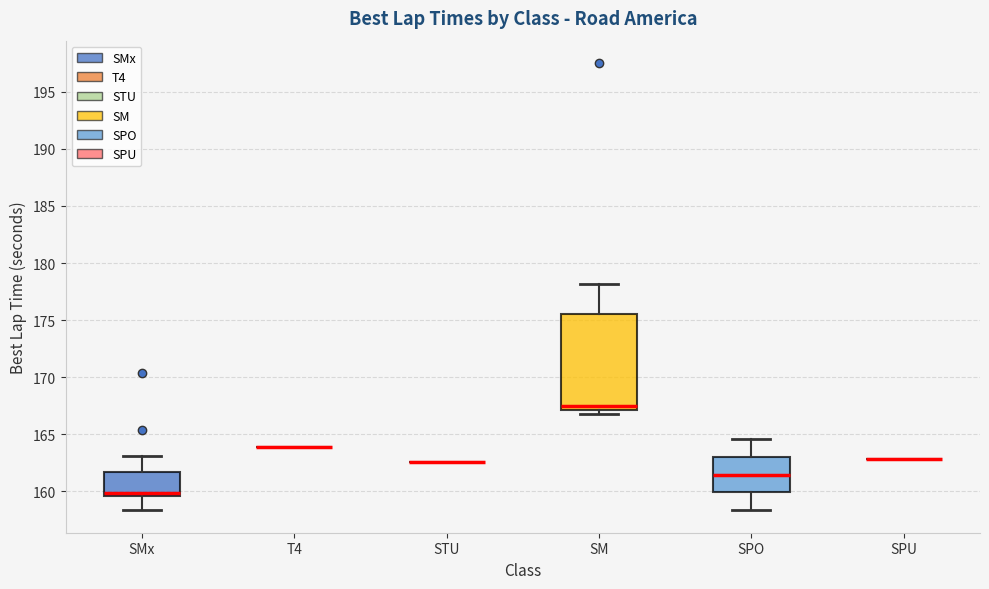

Reading left to right, transcribe this box plot: for each box, give where its median line is, the range the box spans, and where its two whiskers end, as read against the y-axis. The values are not printed on the chart, so give them approximately, as read against the axis.

SMx: median 160.0, box 159.5 to 161.5, whiskers 158.5 to 163.0
T4: box collapsed to a line at 164.0, whiskers 164.0 to 164.0
STU: box collapsed to a line at 162.5, whiskers 162.5 to 162.5
SM: median 167.5, box 167.0 to 175.5, whiskers 166.5 to 178.0
SPO: median 161.5, box 160.0 to 163.0, whiskers 158.5 to 164.5
SPU: box collapsed to a line at 163.0, whiskers 163.0 to 163.0